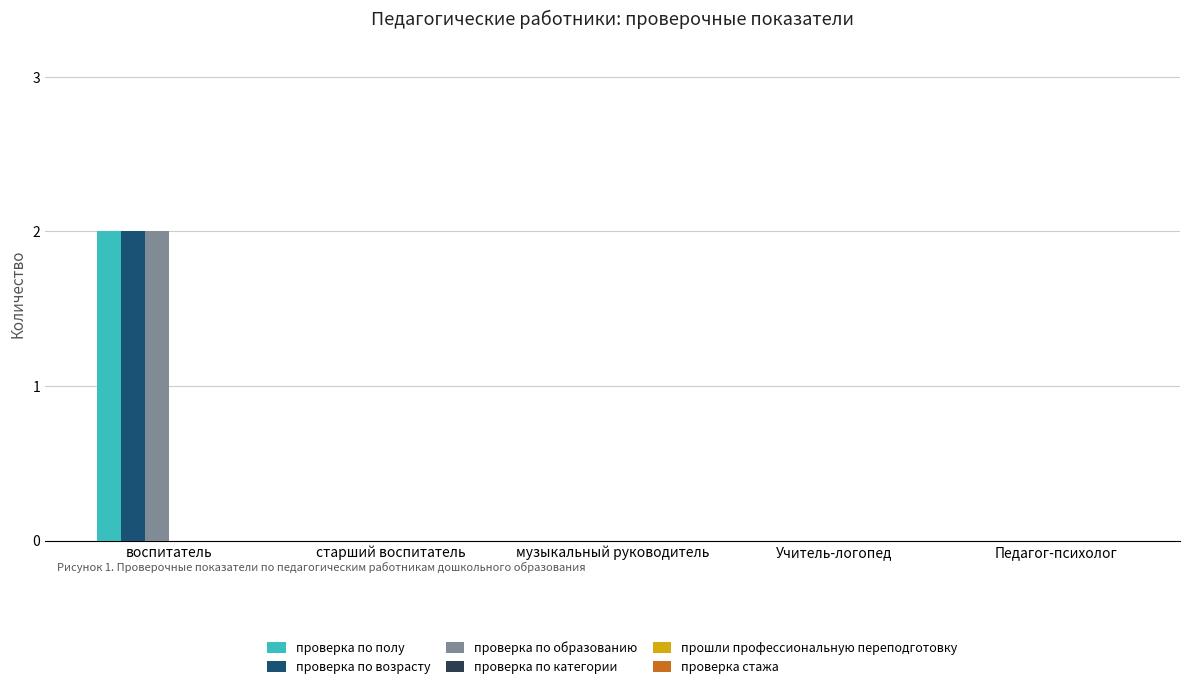

Does the chart contain stacked bars?

No